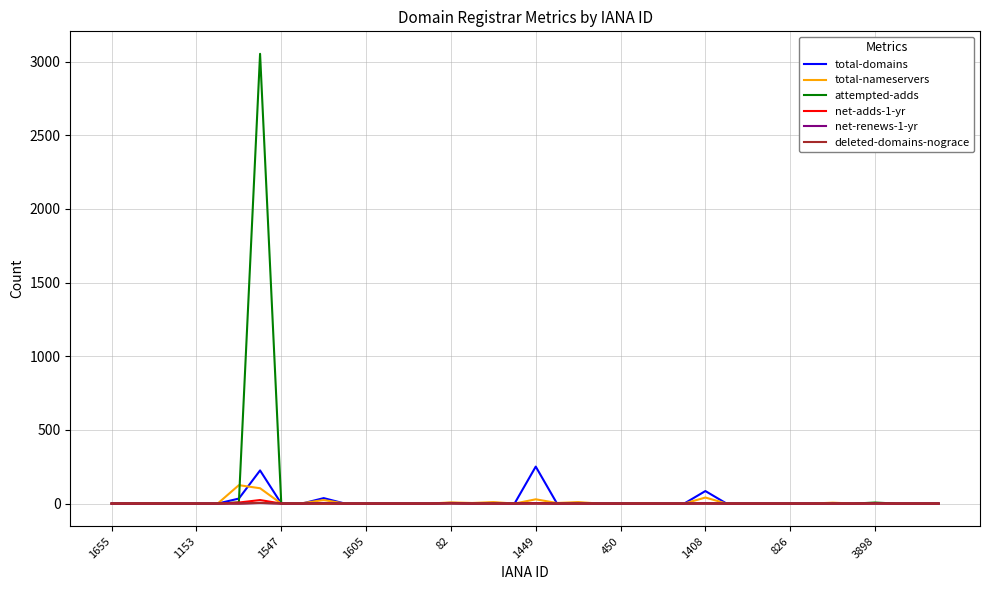

What is the maximum value for attempted-adds?

3053